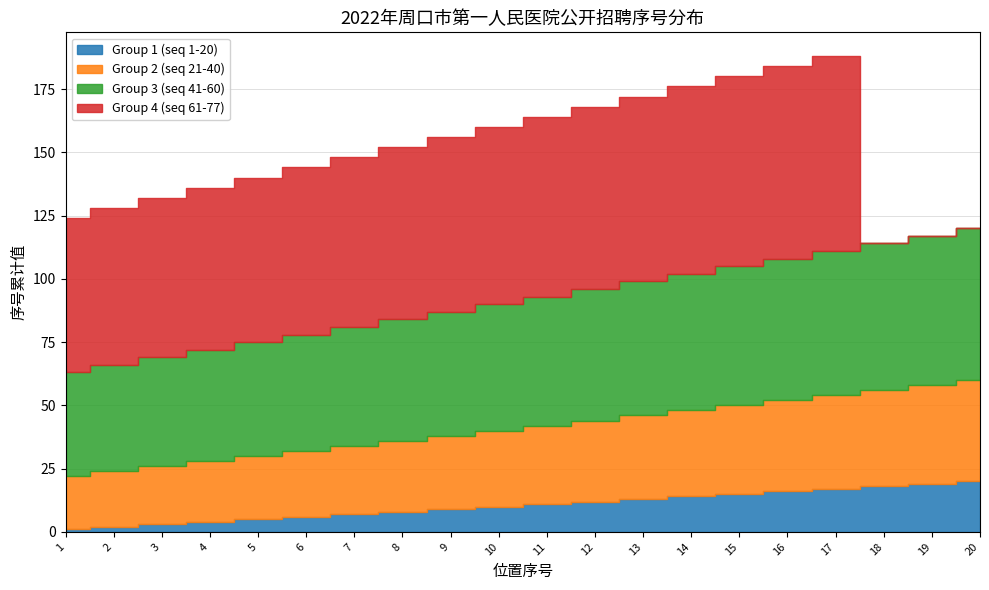

At 4, list the series in order from smallest to largest.

Group 1 (seq 1-20), Group 2 (seq 21-40), Group 3 (seq 41-60), Group 4 (seq 61-77)